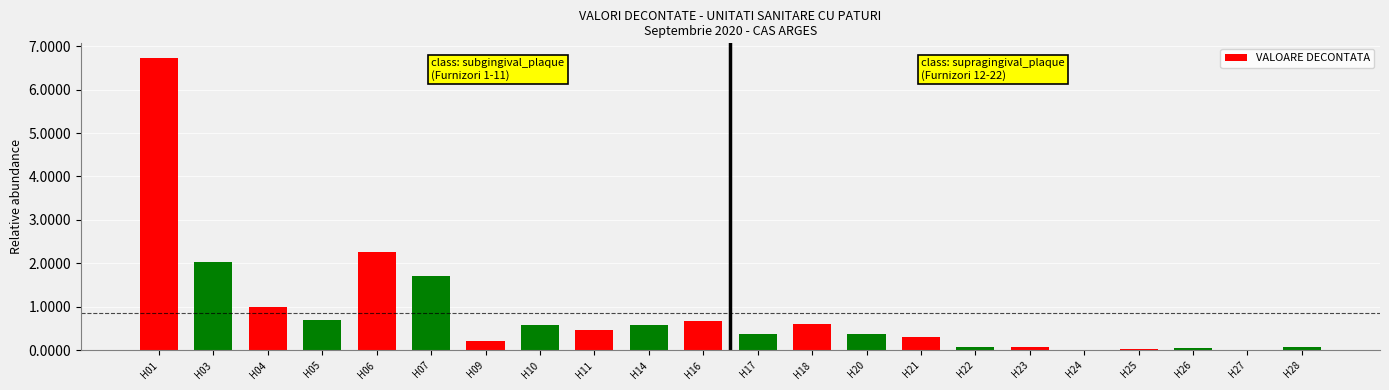

The value at H06 is 1480606.6. True or false?

False